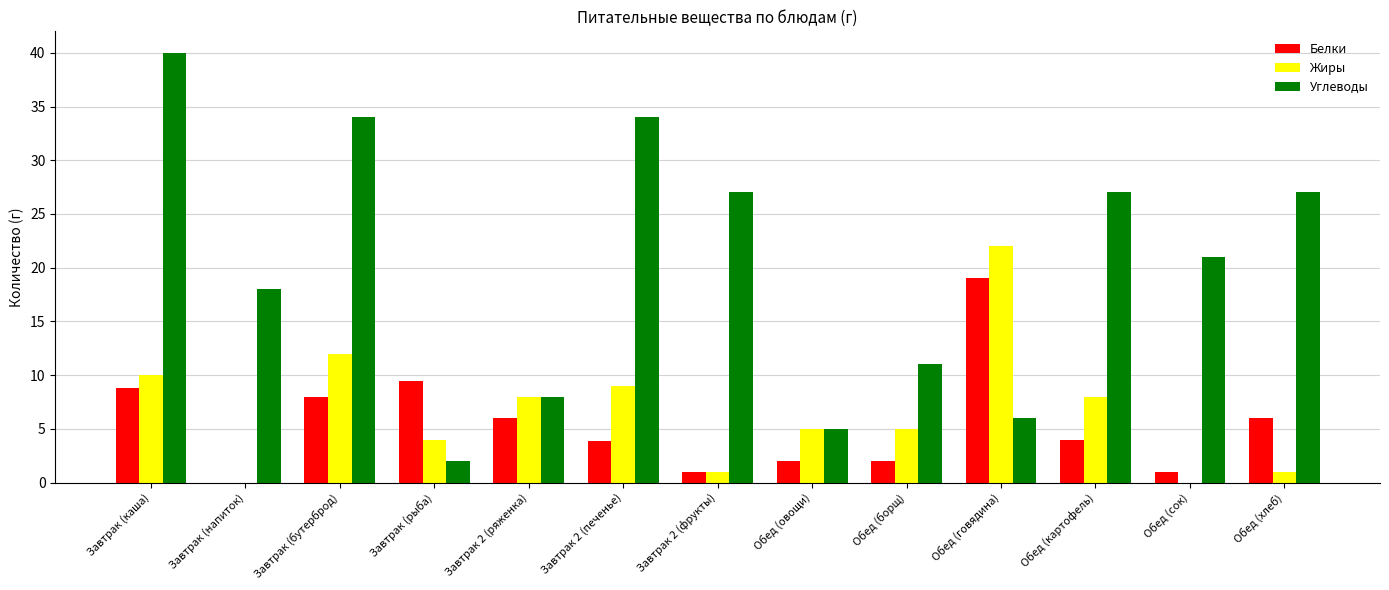

What is the sum of the Белки values at Завтрак (бутерброд) and Обед (хлеб)?

14.0